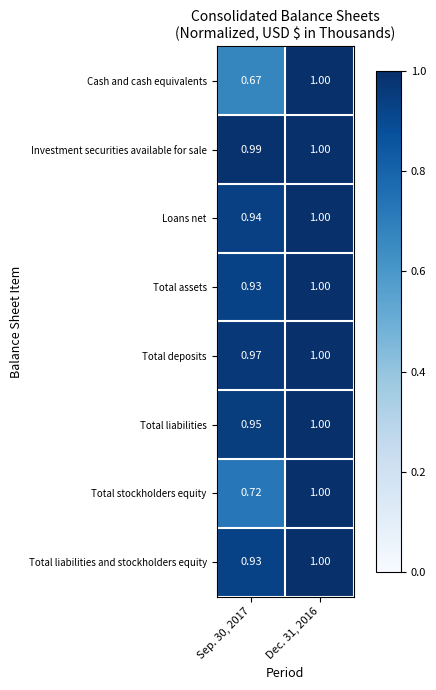

Which series has the largest total across all categories?

Investment securities available for sale